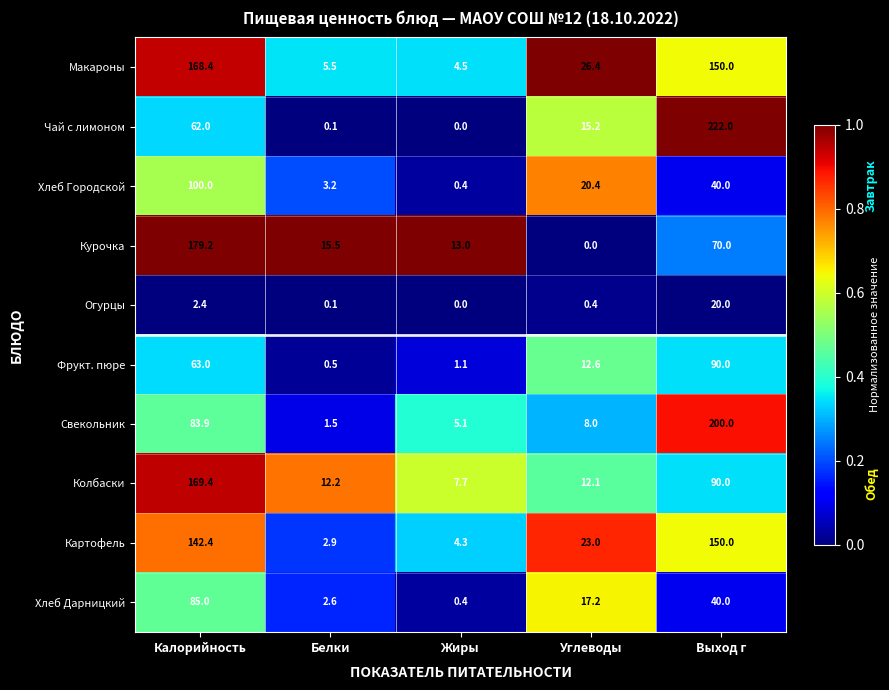

What is the difference between the maximum and minimum values in the Свекольник series?

198.5